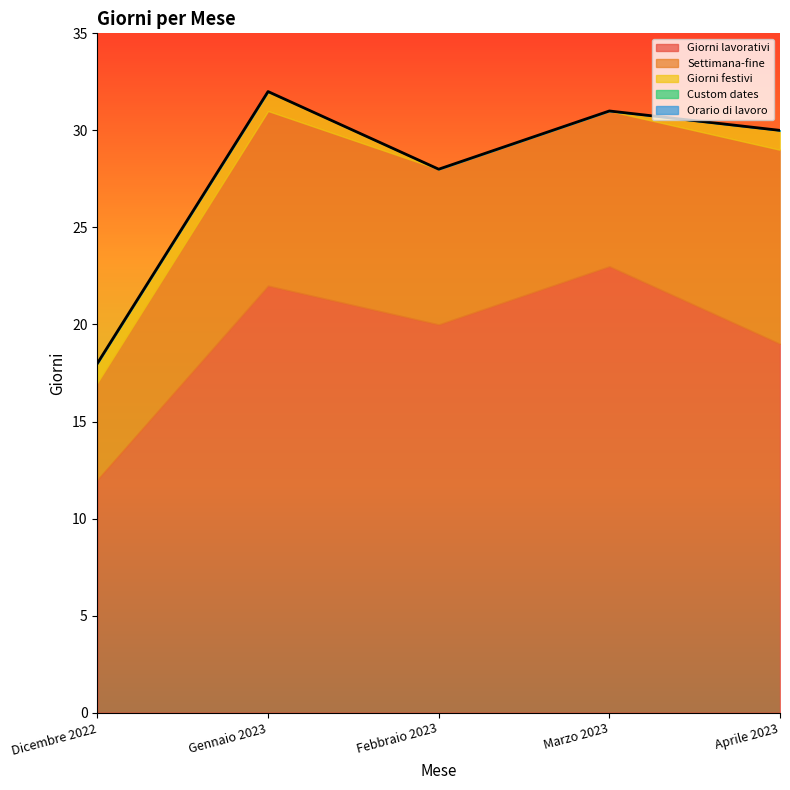

Reading right to left, transcribe all the data shown in this chart.

Giorni lavorativi: Aprile 2023=19	Marzo 2023=23	Febbraio 2023=20	Gennaio 2023=22	Dicembre 2022=12
Settimana-fine: Aprile 2023=10	Marzo 2023=8	Febbraio 2023=8	Gennaio 2023=9	Dicembre 2022=5
Giorni festivi: Aprile 2023=1	Marzo 2023=0	Febbraio 2023=0	Gennaio 2023=1	Dicembre 2022=1
Custom dates: Aprile 2023=0	Marzo 2023=0	Febbraio 2023=0	Gennaio 2023=0	Dicembre 2022=0
Orario di lavoro: Aprile 2023=0	Marzo 2023=0	Febbraio 2023=0	Gennaio 2023=0	Dicembre 2022=0